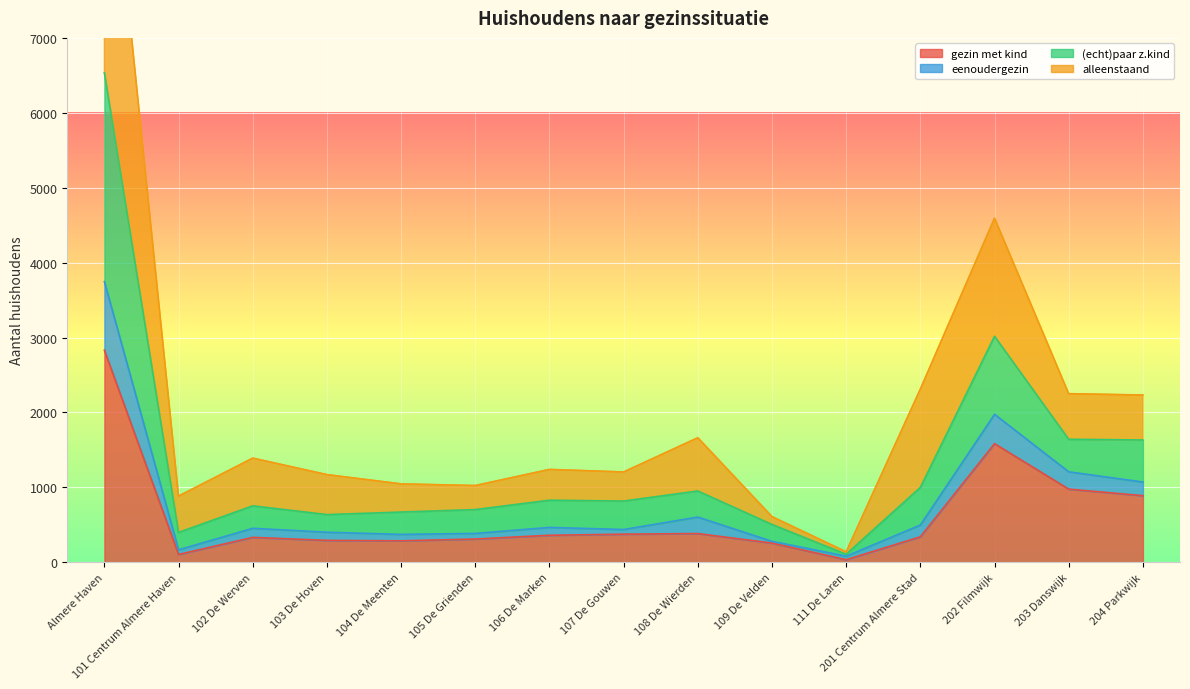

True or false: gezin met kind and eenoudergezin cross at least once.

False